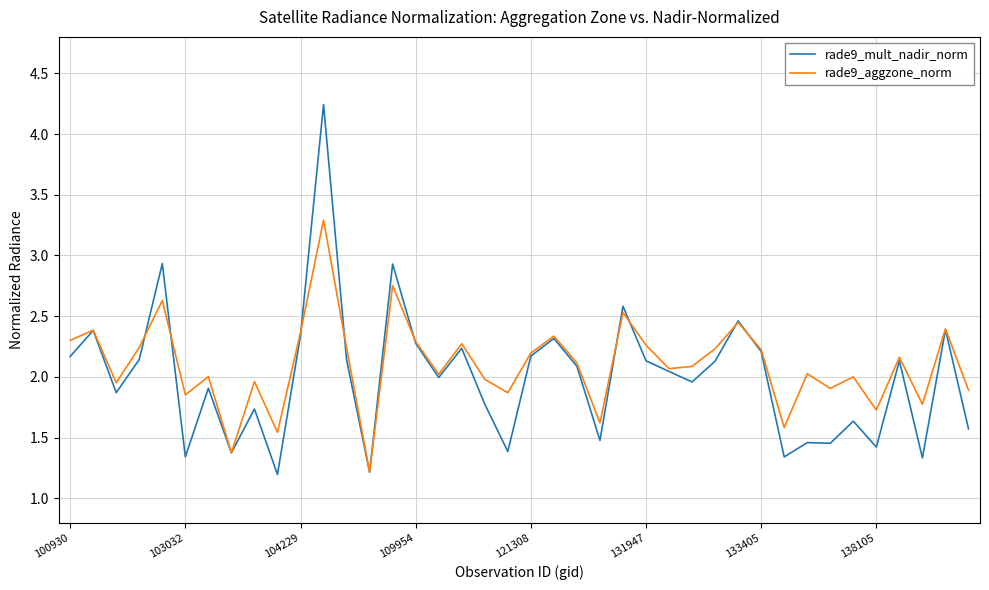

In rade9_mult_nadir_norm, how many points are lower than both neighbors (excluding endpoints)?

13